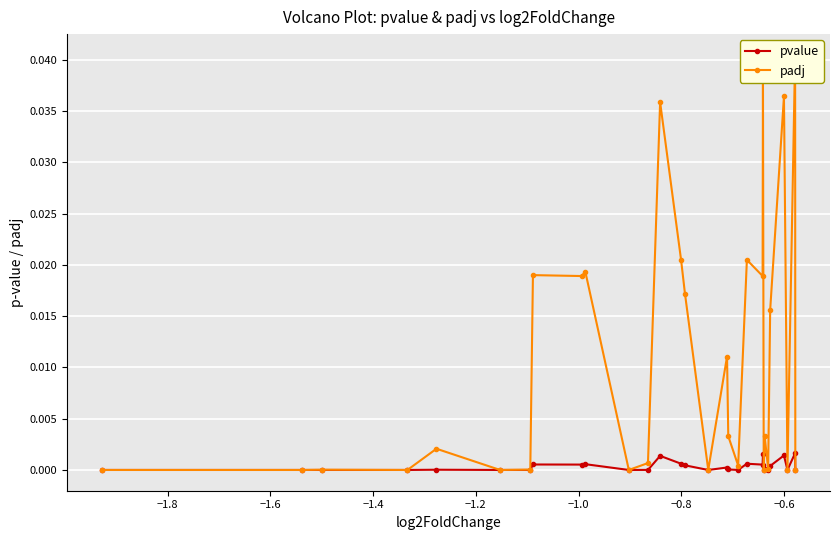

True or false: pvalue has more than 2 points higher than both neighbors.

True